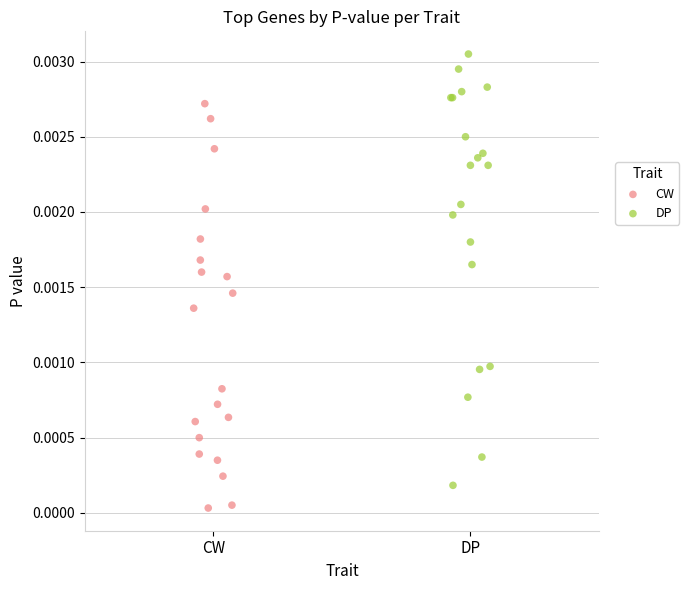

Which series has the largest Y range (max minus min)?

DP